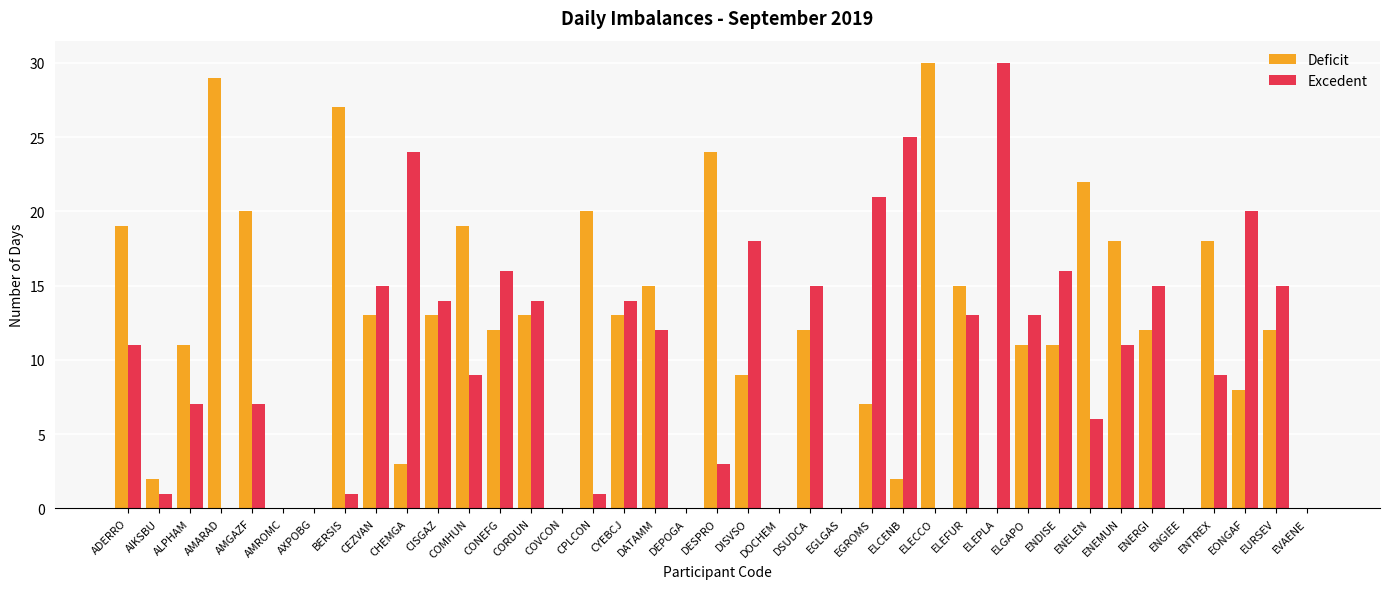

True or false: Excedent has a value of 0 at BERSIS.

False